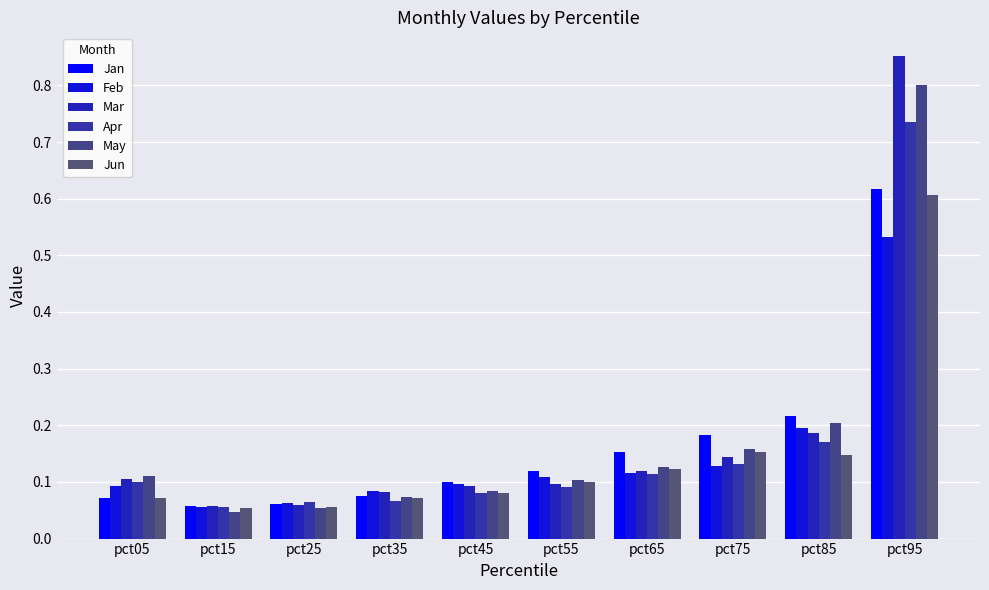

Which series has the largest range (max minus min)?

Mar